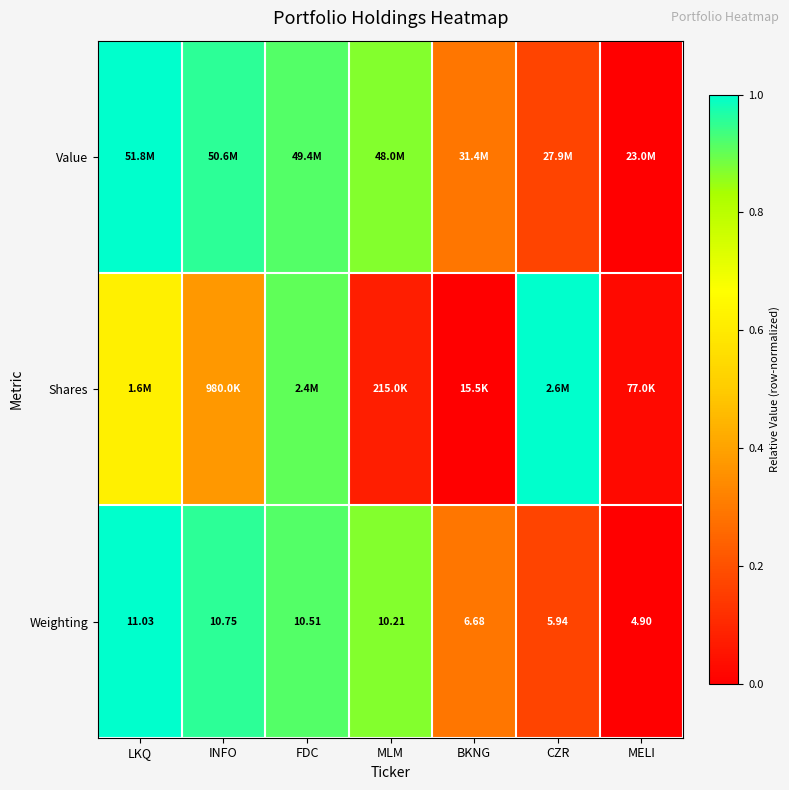

At which label is Weighting closest to 7?

BKNG